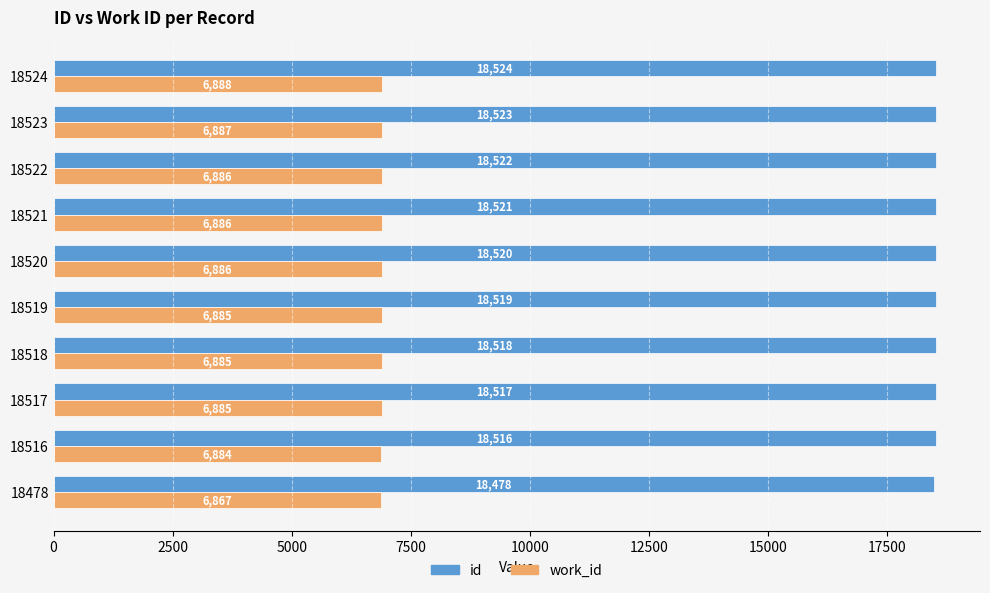

At 18524, list the series in order from largest to smallest.

id, work_id